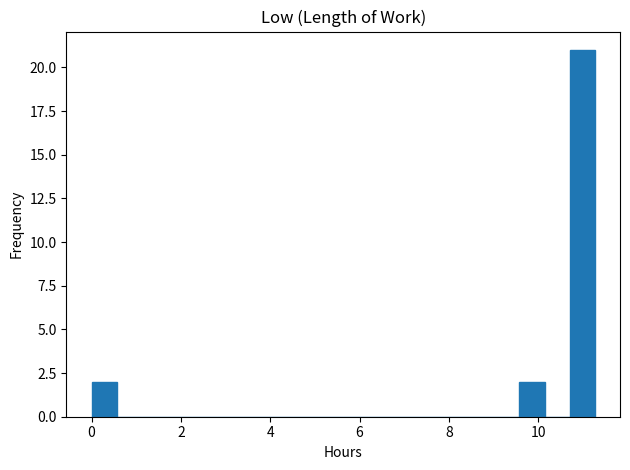

Read against the x-axis, roughly where is the centre of the tallest bar?

11.0